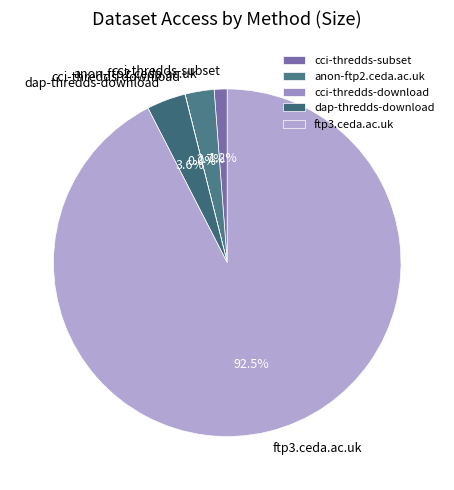

Which slice is the largest?

ftp3.ceda.ac.uk